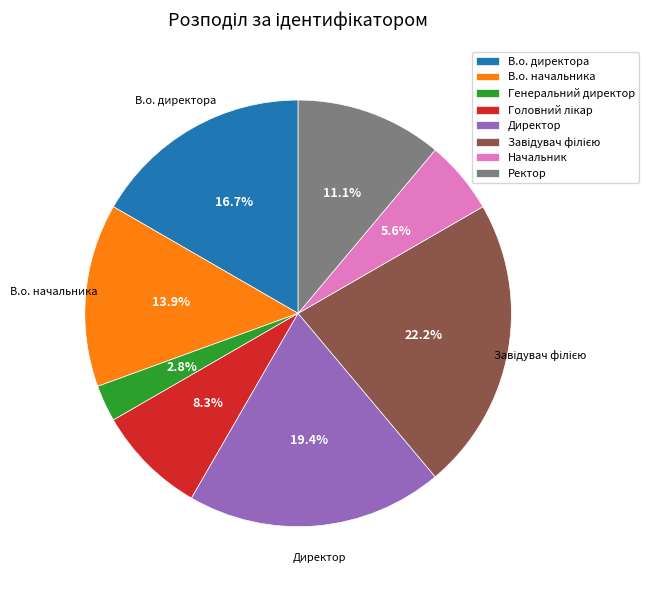

Does Генеральний директор represent more than half of the total?

No